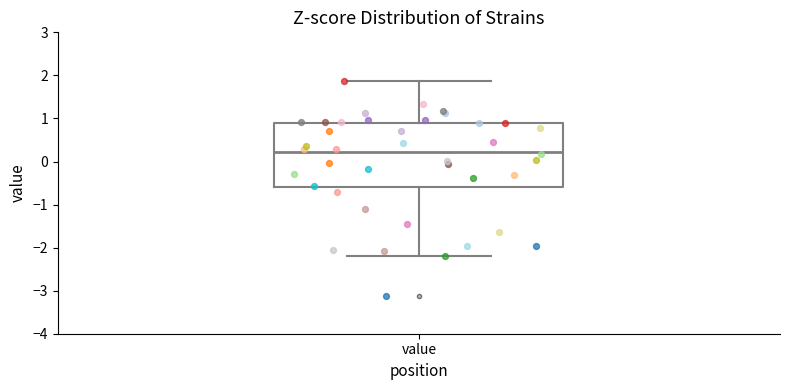

Transcribe this box plot: give where the median line is, the range the box spans, and where the two whiskers end, as read against the y-axis. The values are not printed on the chart, so give them approximately, as read against the axis.

median 0.2, box -0.6 to 0.9, whiskers -2.2 to 1.9